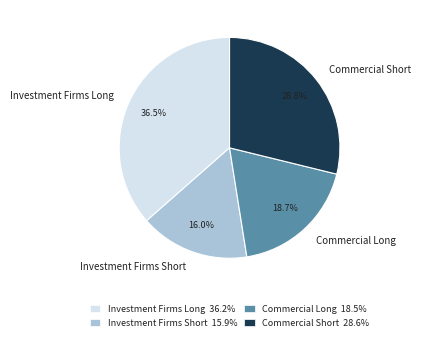

To the nearest percent, what portion does Investment Firms Short represent?

16%